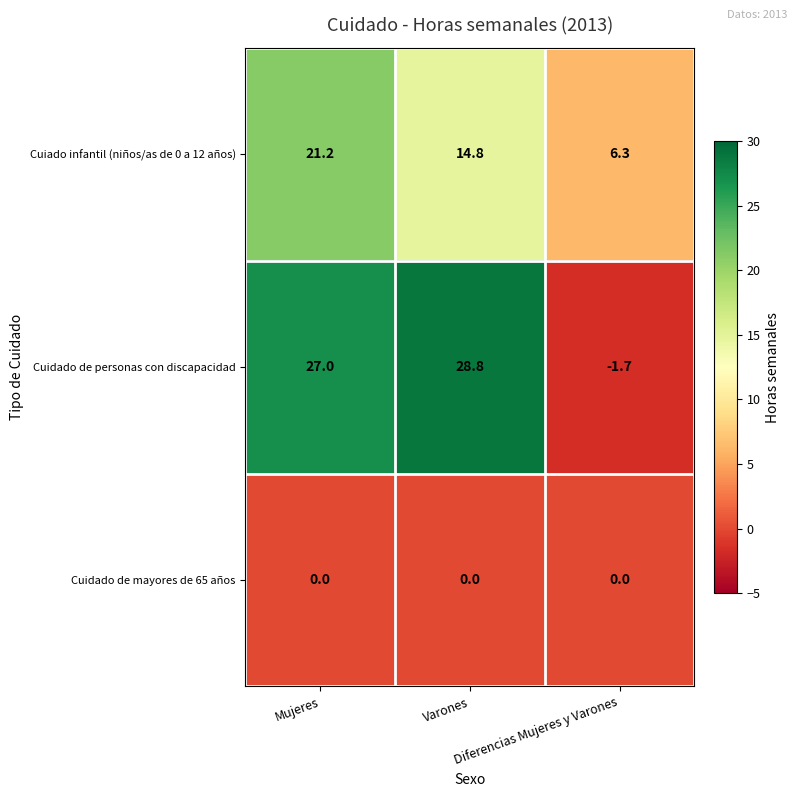

How many data points does each series have?

3